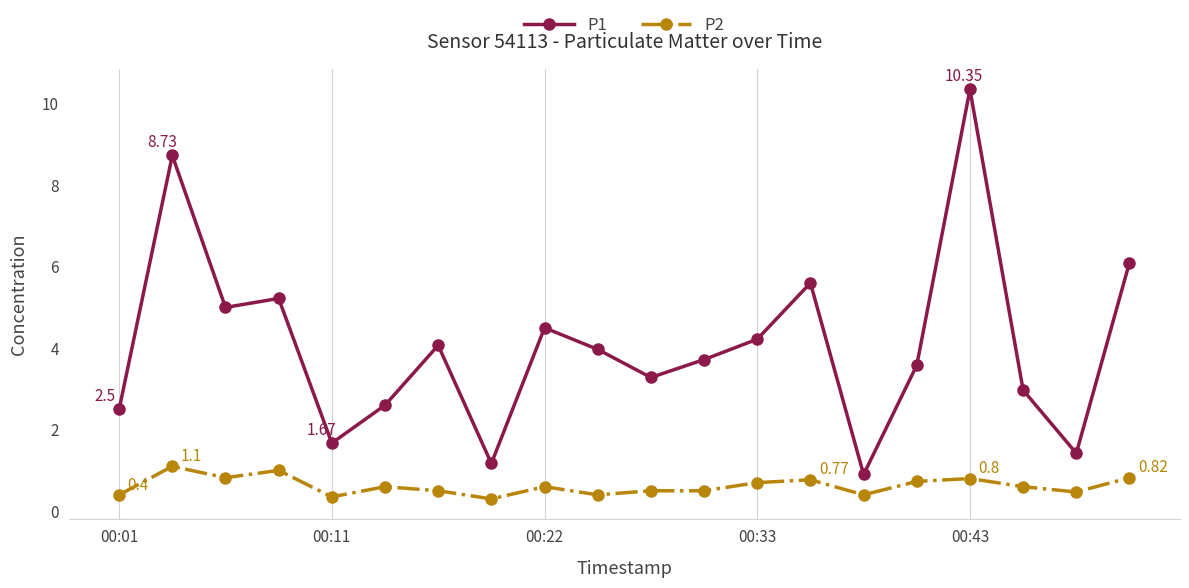

Does the chart display data point markers on the line(s)?

Yes